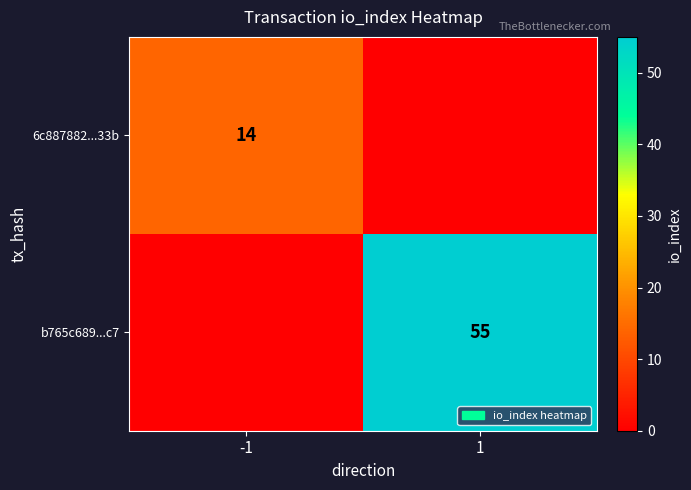

True or false: b765c689...c7 has a value of 33 at 1.

False